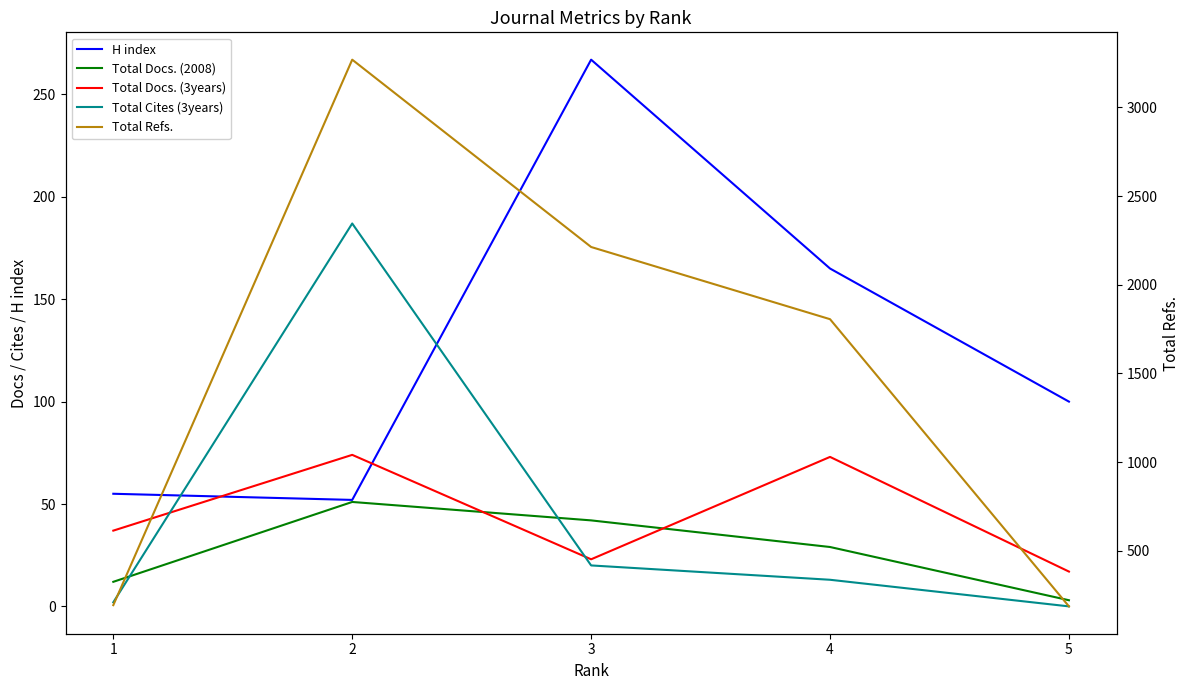

Where does the Total Docs. (2008) series first go above 29?

2